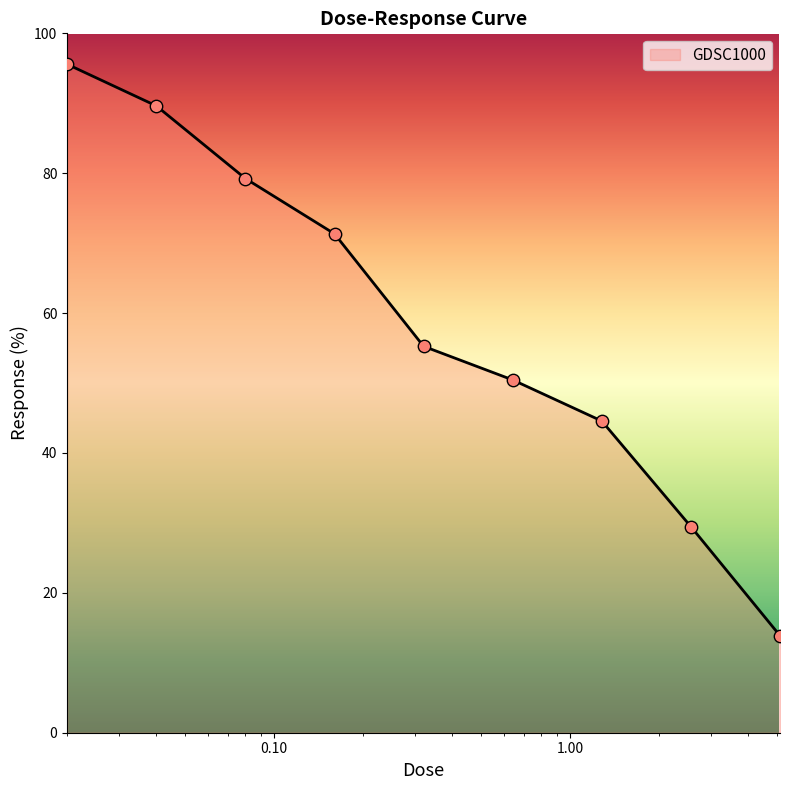

What is the greatest value displayed?

95.6